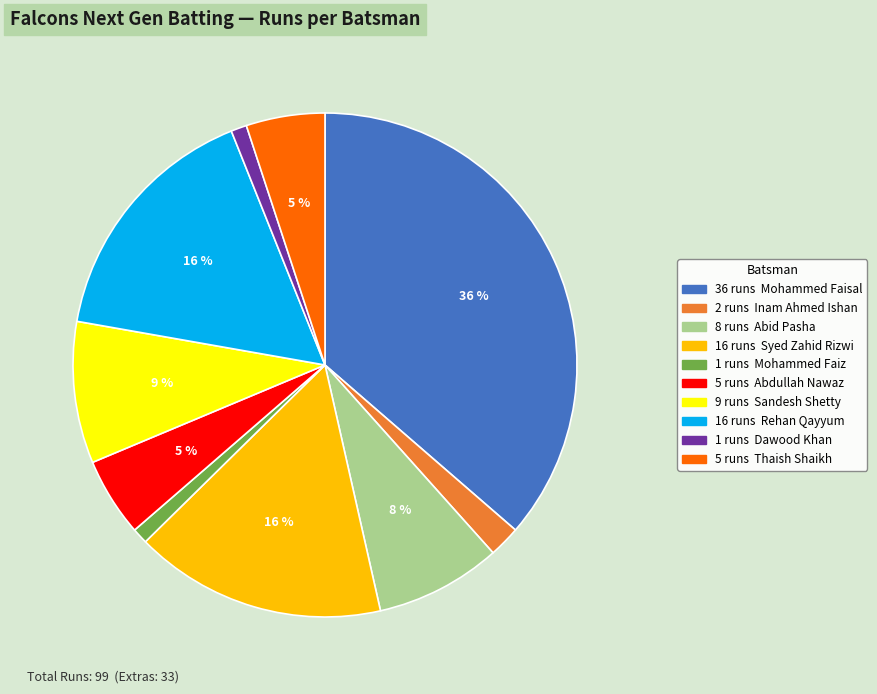

To the nearest percent, what is the average slice percentage?

10%